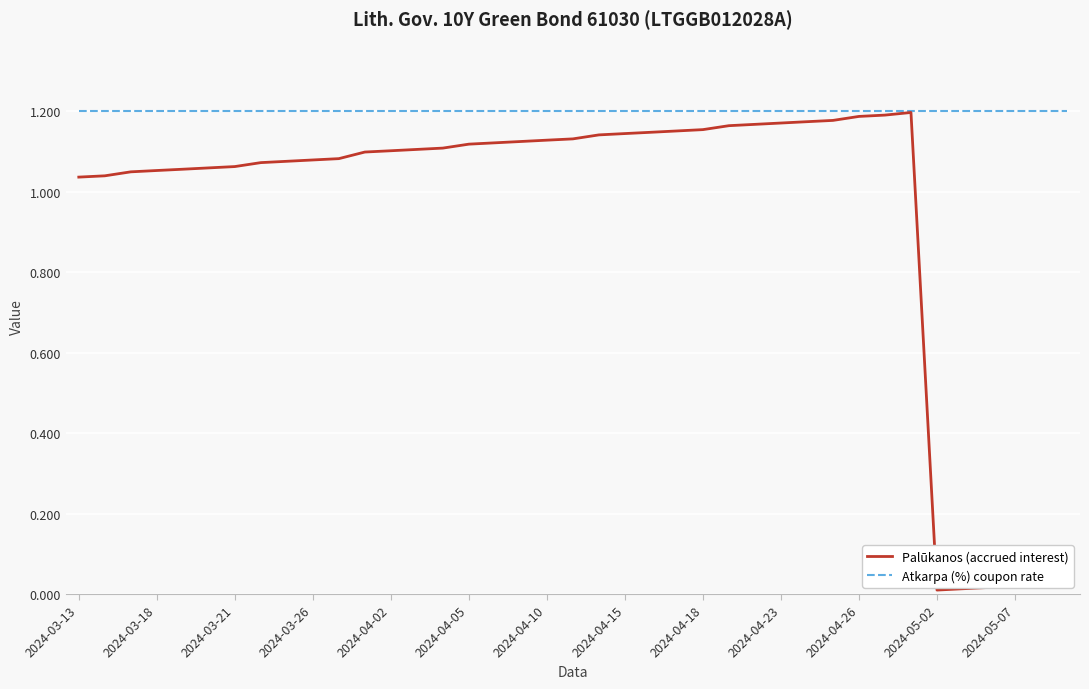

Which series has the largest total across all categories?

Atkarpa (%) coupon rate